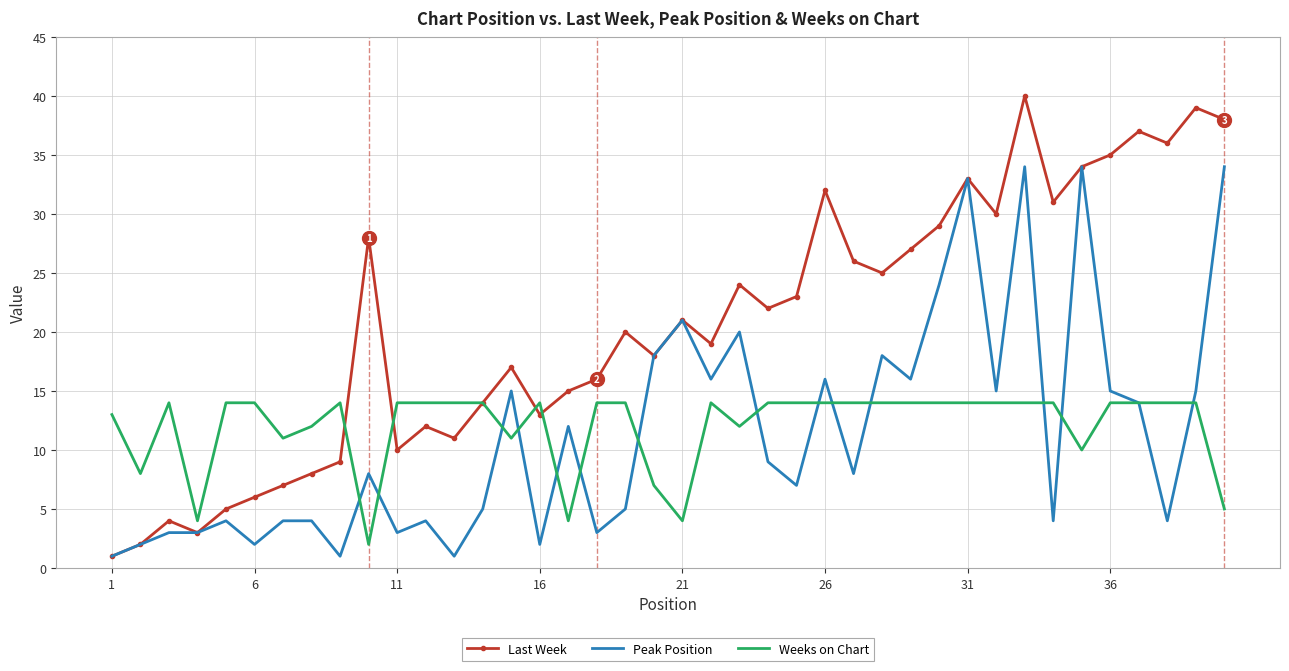

What is the maximum value shown in the chart?

40